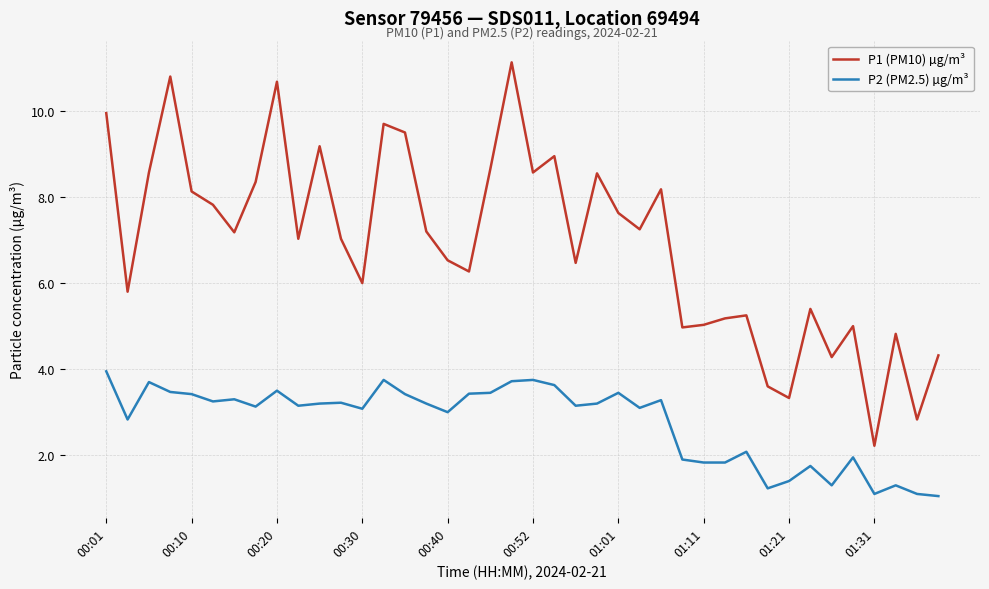

True or false: P1 (PM10) µg/m³ and P2 (PM2.5) µg/m³ cross at least once.

False